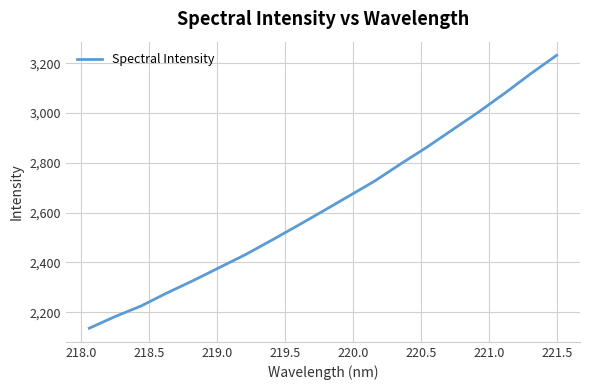

What is the greatest value displayed?

3232.3